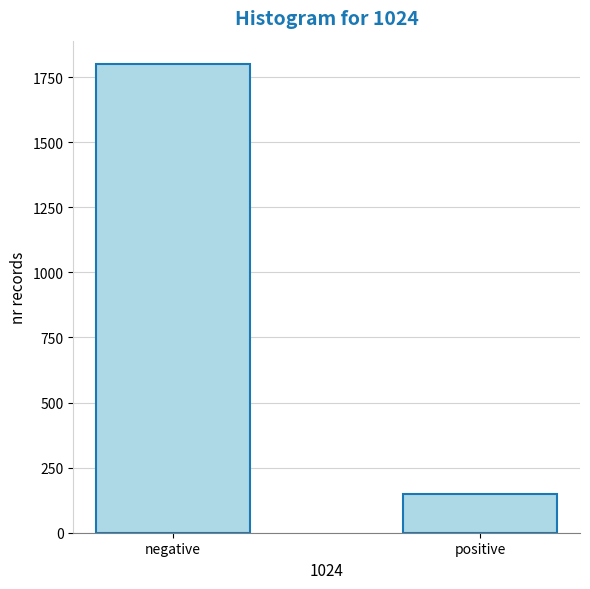

Reading left to right, transcribe all the data shown in this chart.

1800	150